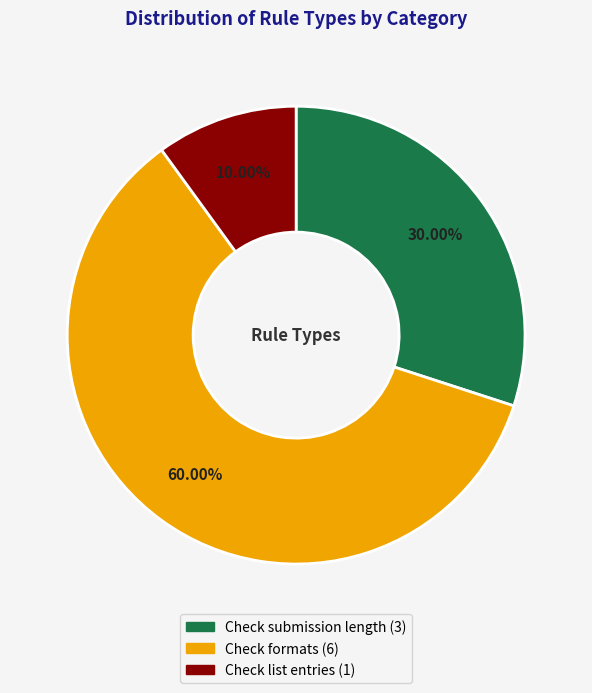

To the nearest percent, what is the difference between the largest and smallest slice percentages?

50%